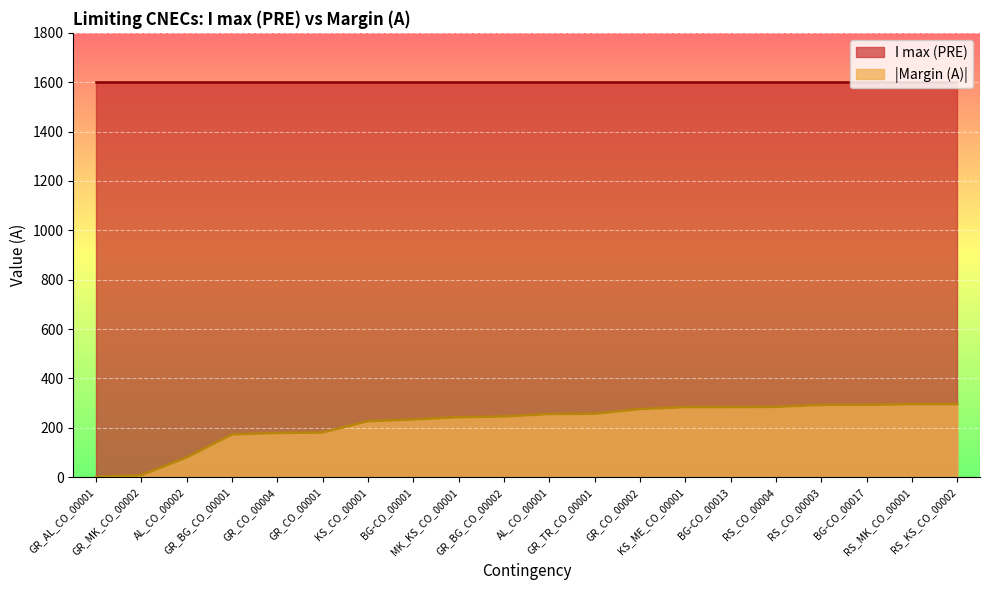

What is the change in value from GR_CO_00002 to BG-CO_00013?

+8